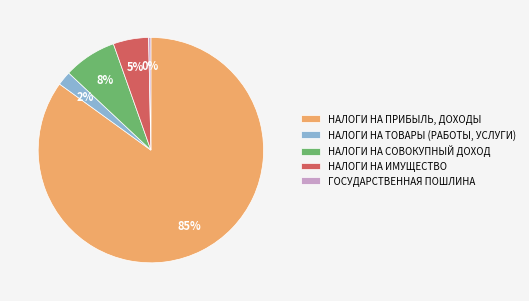

Approximately how many times larger is the value at НАЛОГИ НА СОВОКУПНЫЙ ДОХОД compared to НАЛОГИ НА ПРИБЫЛЬ, ДОХОДЫ?

0.1